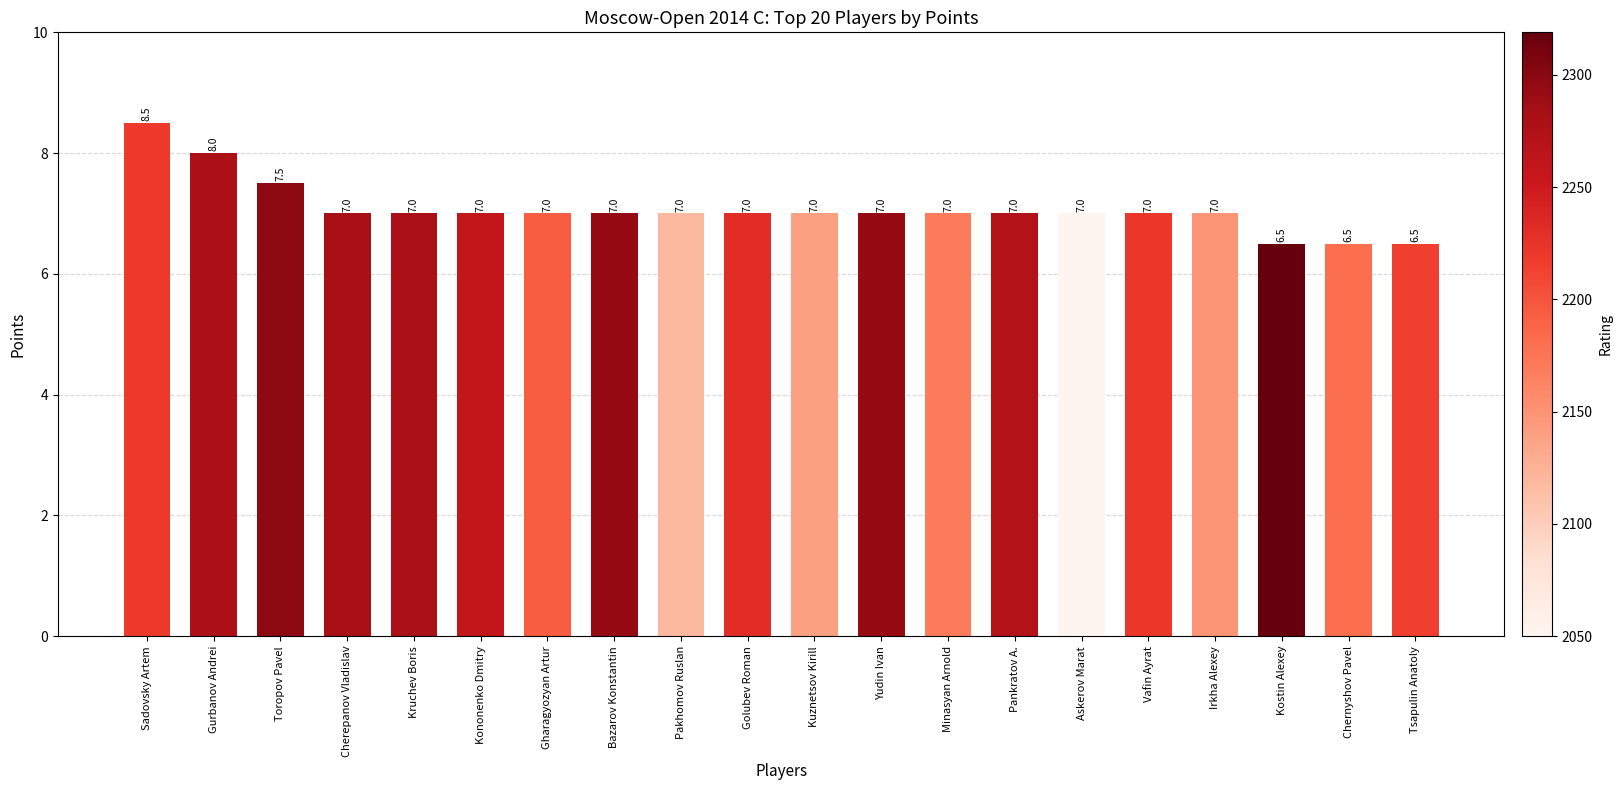

Reading left to right, transcribe all the data shown in this chart.

Sadovsky Artem=8.5	Gurbanov Andrei=8.0	Toropov Pavel=7.5	Cherepanov Vladislav=7.0	Kruchev Boris=7.0	Kononenko Dmitry=7.0	Gharagyozyan Artur=7.0	Bazarov Konstantin=7.0	Pakhomov Ruslan=7.0	Golubev Roman=7.0	Kuznetsov Kirill=7.0	Yudin Ivan=7.0	Minasyan Arnold=7.0	Pankratov A.=7.0	Askerov Marat=7.0	Vafin Ayrat=7.0	Irkha Alexey=7.0	Kostin Alexey=6.5	Chernyshov Pavel=6.5	Tsapulin Anatoly=6.5